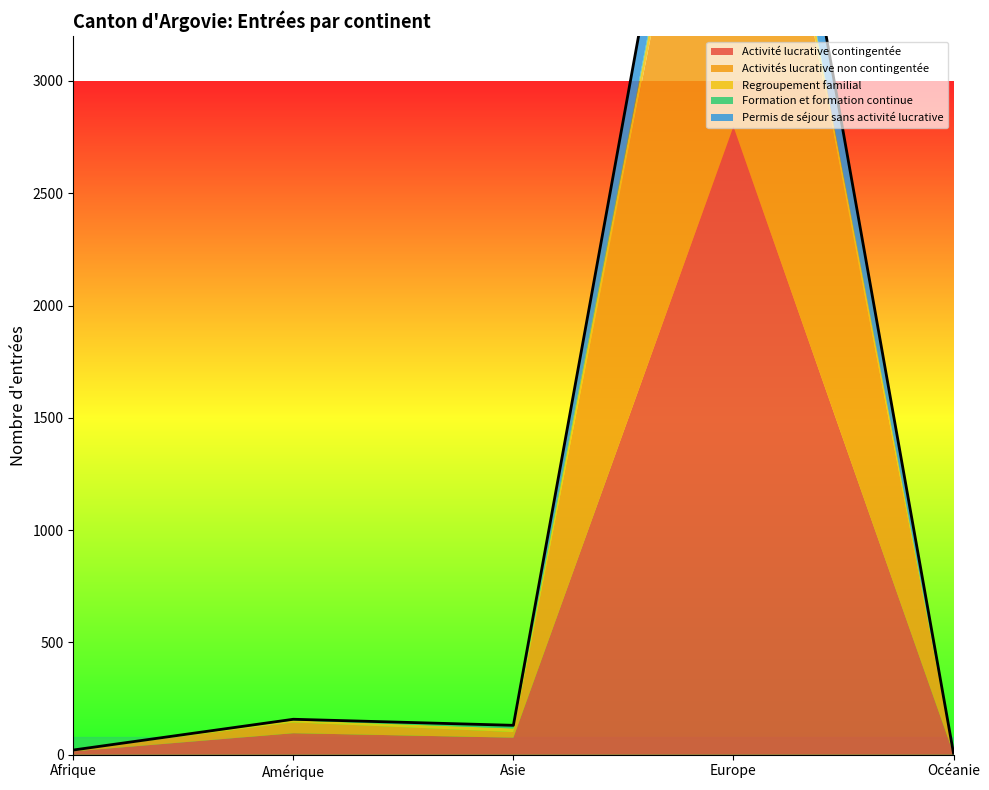

What is the average value of the Formation et formation continue series?

7